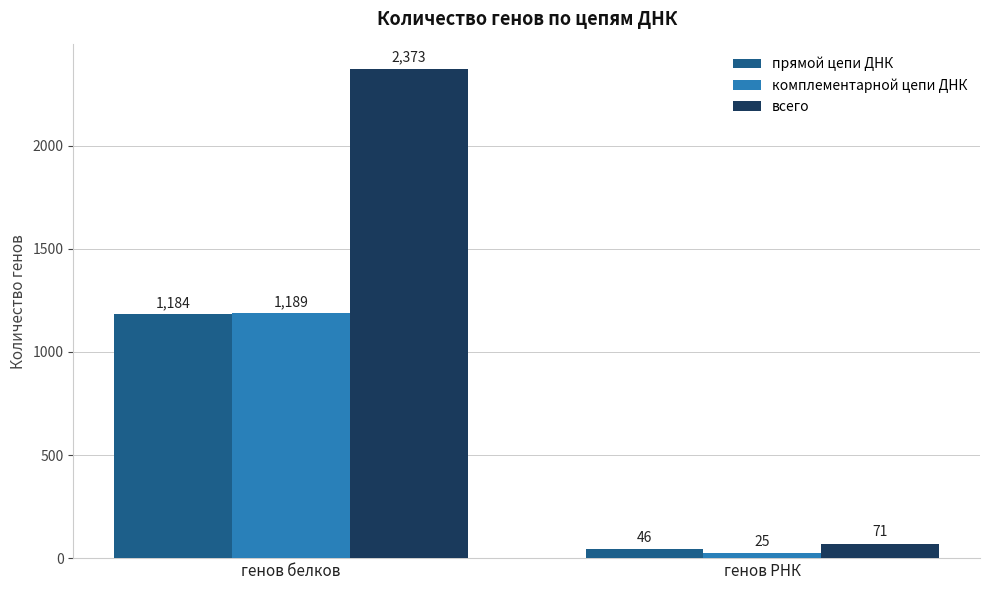

What is the value of the всего bar at the 1st from the left?

2373